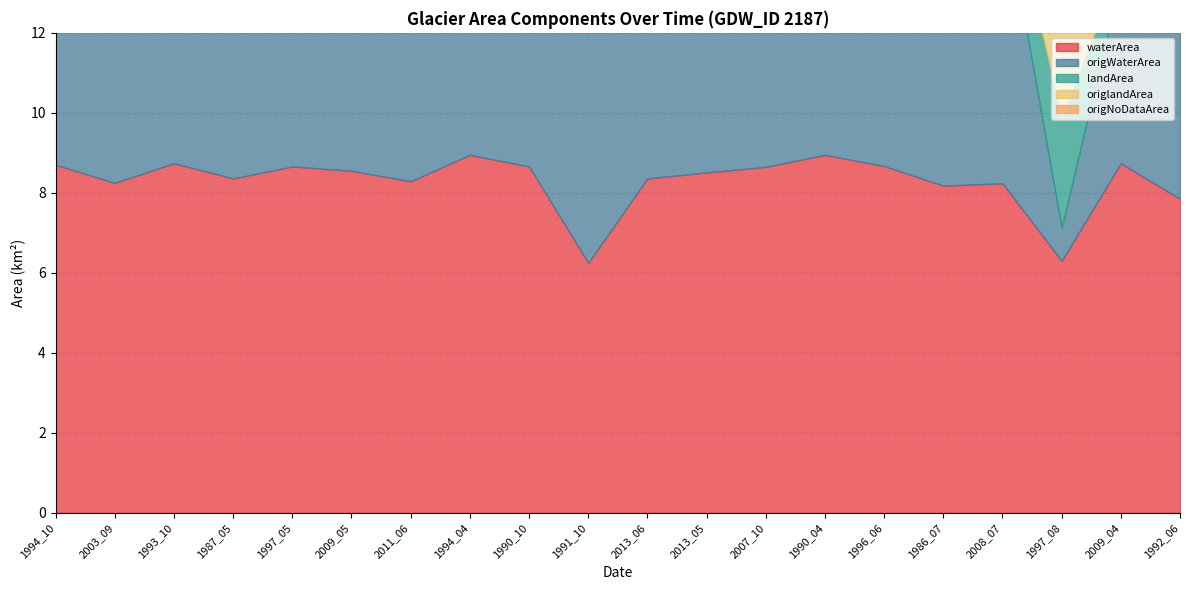

At which category is the sum across all series the highest?

1997_05